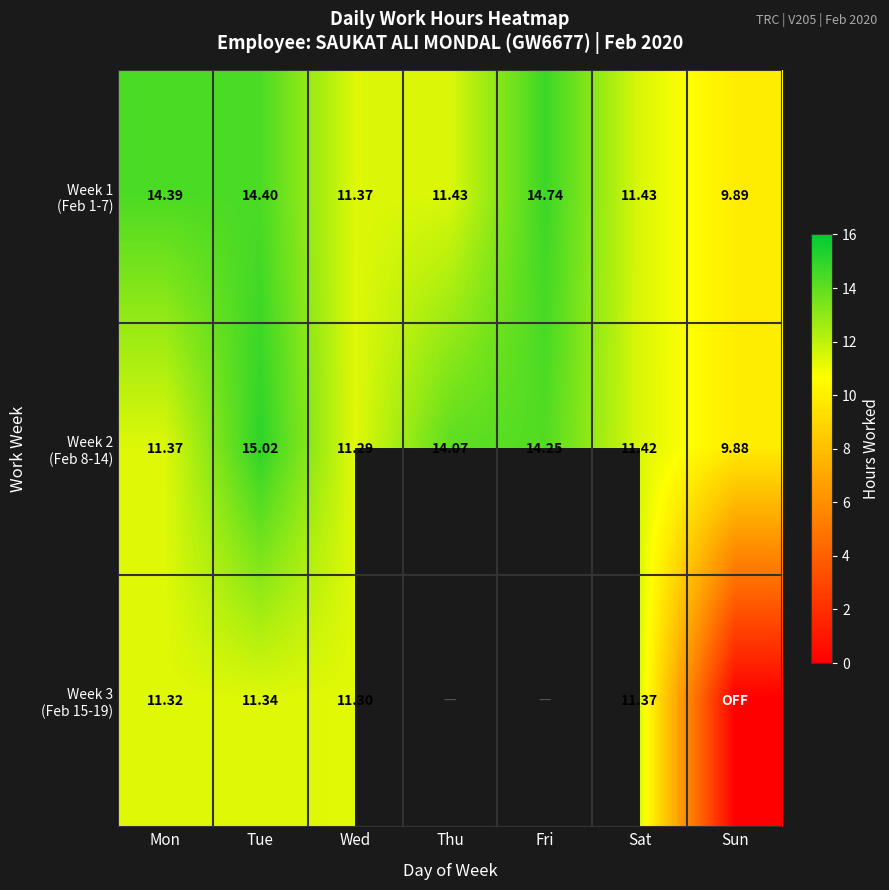

What is the difference between the second highest and minimum values in the Week 3 (Feb 15-19) series?

-11.3